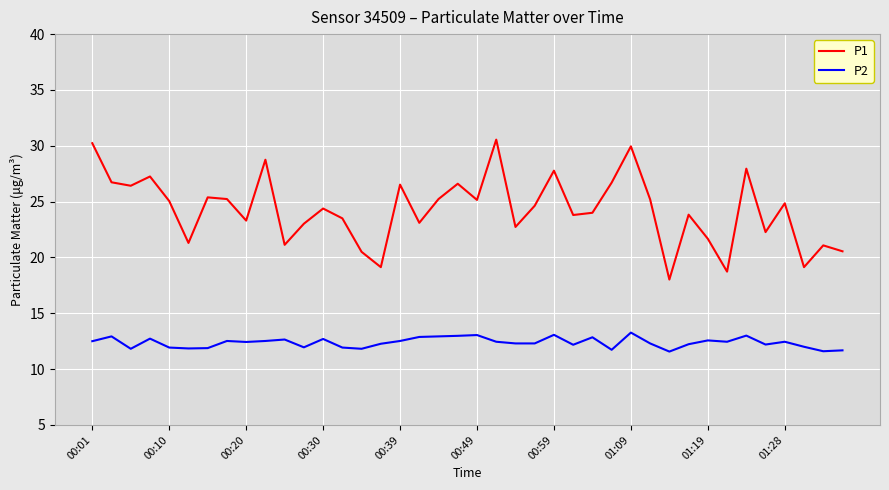

What is the highest value of the P1 series?

30.6